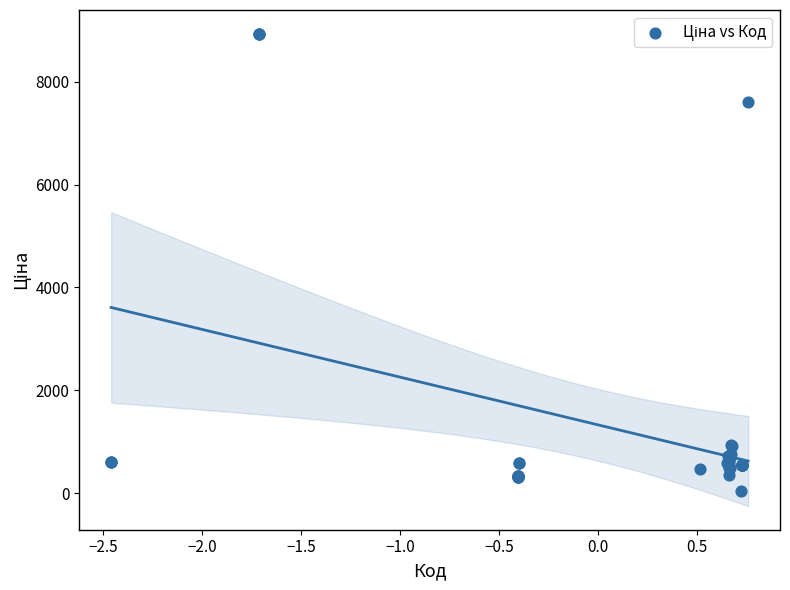

What Y value in the scatter plot is closest to 4483?

7596.5